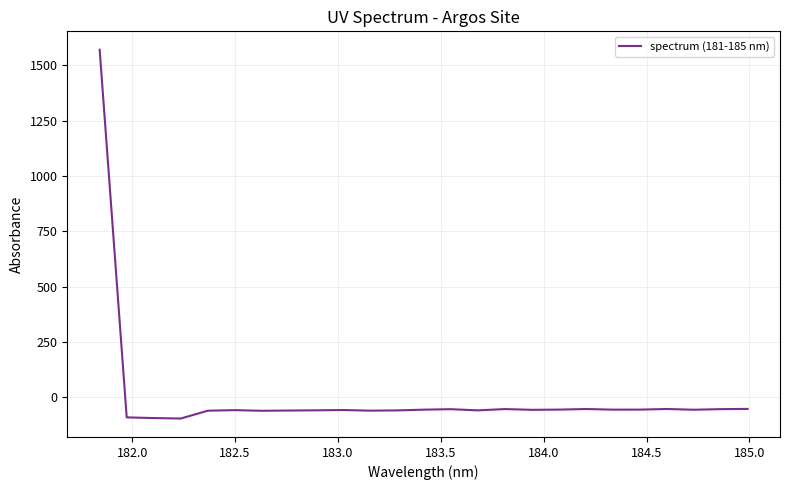

What is the maximum value shown in the chart?

1571.0